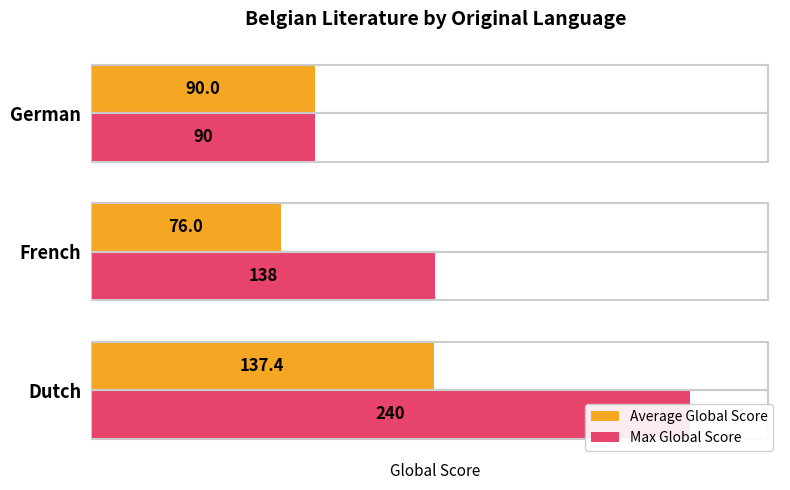

True or false: Max Global Score has a value of 426.5 at 0.

False